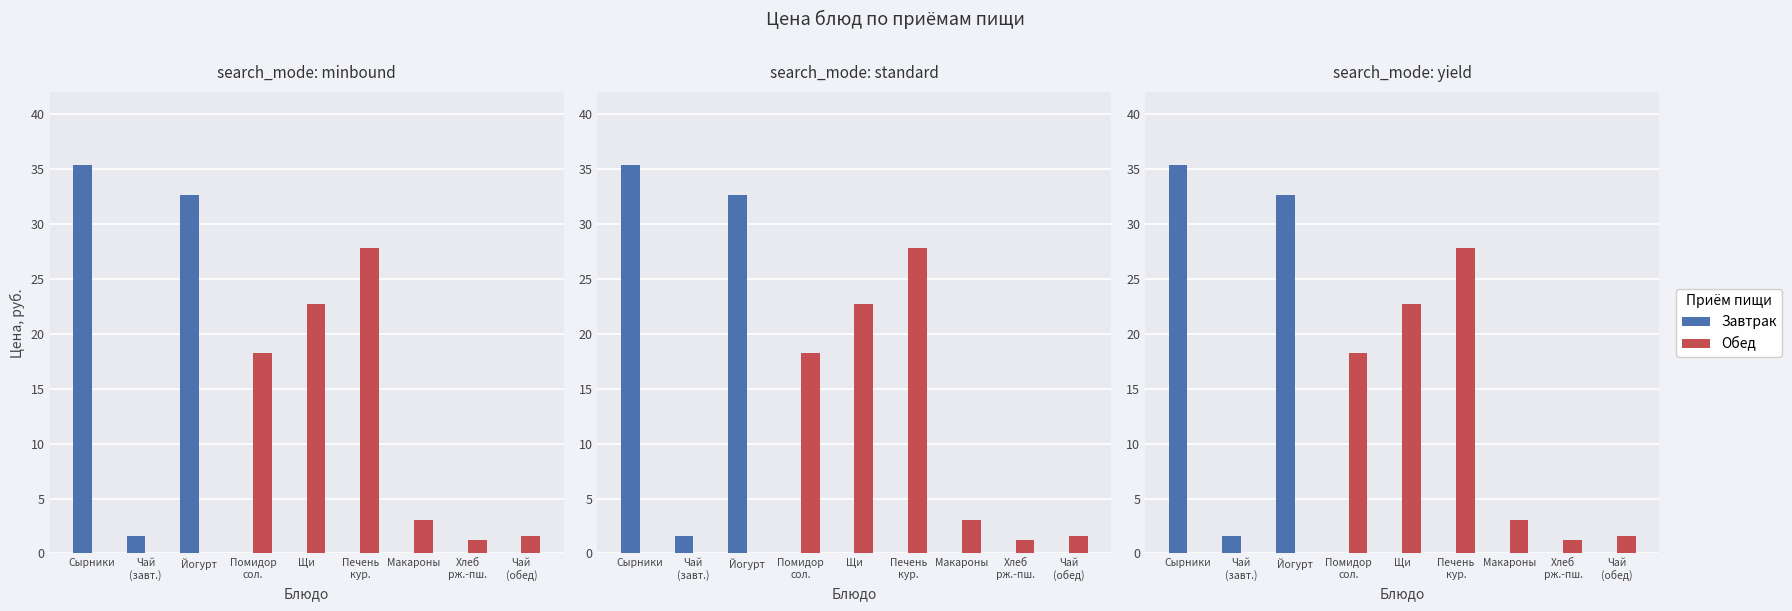

How many groups of bars are there?

9